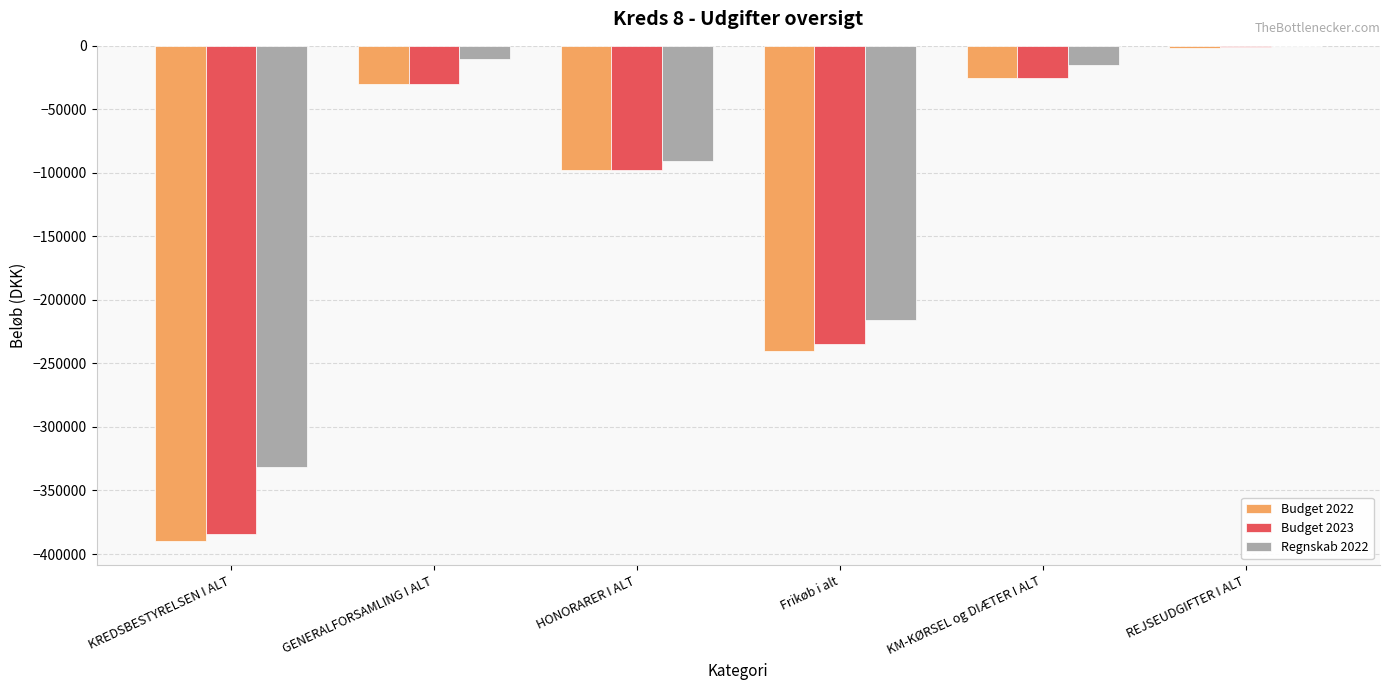

Reading left to right, transcribe all the data shown in this chart.

Budget 2022: KREDSBESTYRELSEN I ALT=-389500	GENERALFORSAMLING I ALT=-30000	HONORARER I ALT=-97500	Frikøb i alt=-240000	KM-KØRSEL og DIÆTER I ALT=-25000	REJSEUDGIFTER I ALT=-2000
Budget 2023: KREDSBESTYRELSEN I ALT=-384000	GENERALFORSAMLING I ALT=-30000	HONORARER I ALT=-98000	Frikøb i alt=-235000	KM-KØRSEL og DIÆTER I ALT=-25000	REJSEUDGIFTER I ALT=-1000
Regnskab 2022: KREDSBESTYRELSEN I ALT=-331764	GENERALFORSAMLING I ALT=-10330	HONORARER I ALT=-90353	Frikøb i alt=-215997	KM-KØRSEL og DIÆTER I ALT=-14897	REJSEUDGIFTER I ALT=-103